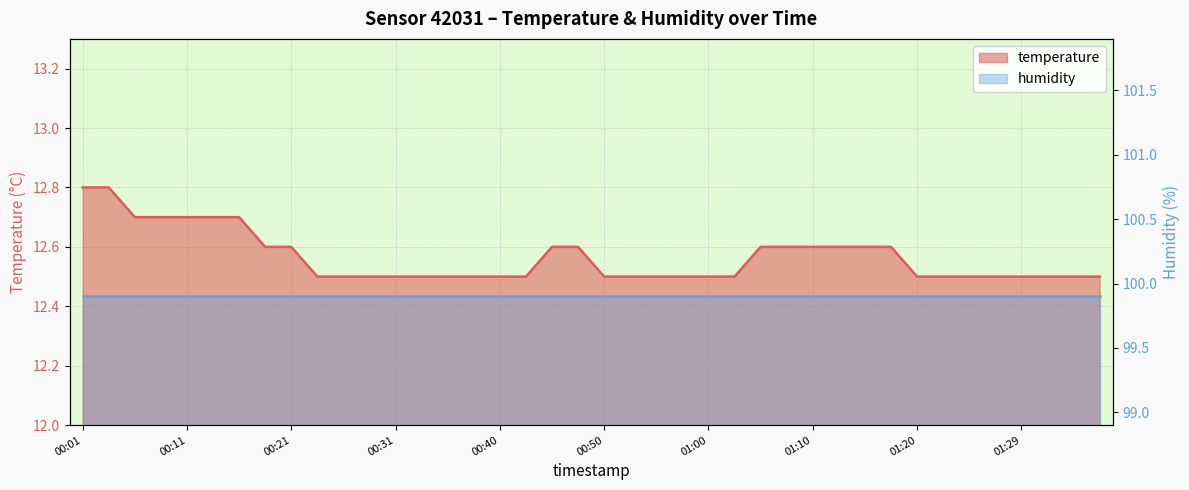

List the labels in order of value, smallest first.

00:23, 00:26, 00:28, 00:31, 00:33, 00:36, 00:38, 00:40, 00:43, 00:50, 00:53, 00:55, 00:57, 01:00, 01:02, 01:20, 01:22, 01:25, 01:27, 01:29, 01:32, 01:34, 01:37, 00:19, 00:21, 00:45, 00:48, 01:05, 01:07, 01:10, 01:12, 01:15, 01:17, 00:06, 00:09, 00:11, 00:14, 00:16, 00:01, 00:04